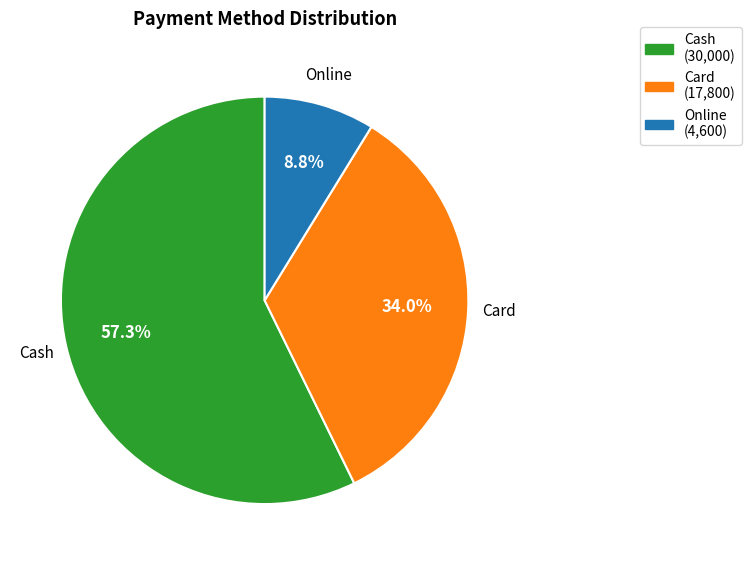

What is the smallest slice in the pie chart?

Online (4,600)